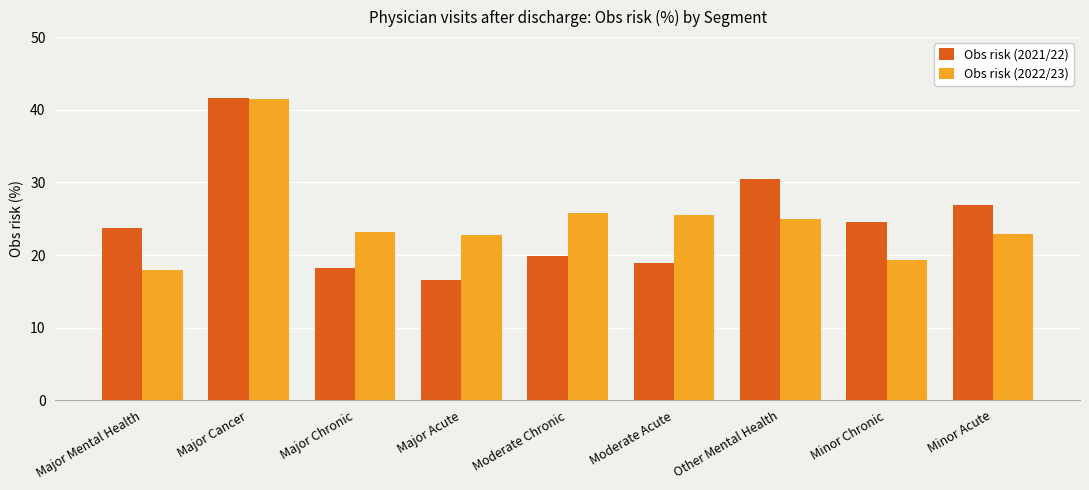

Rank the series at Major Mental Health from lowest to highest value.

Obs risk (2022/23), Obs risk (2021/22)